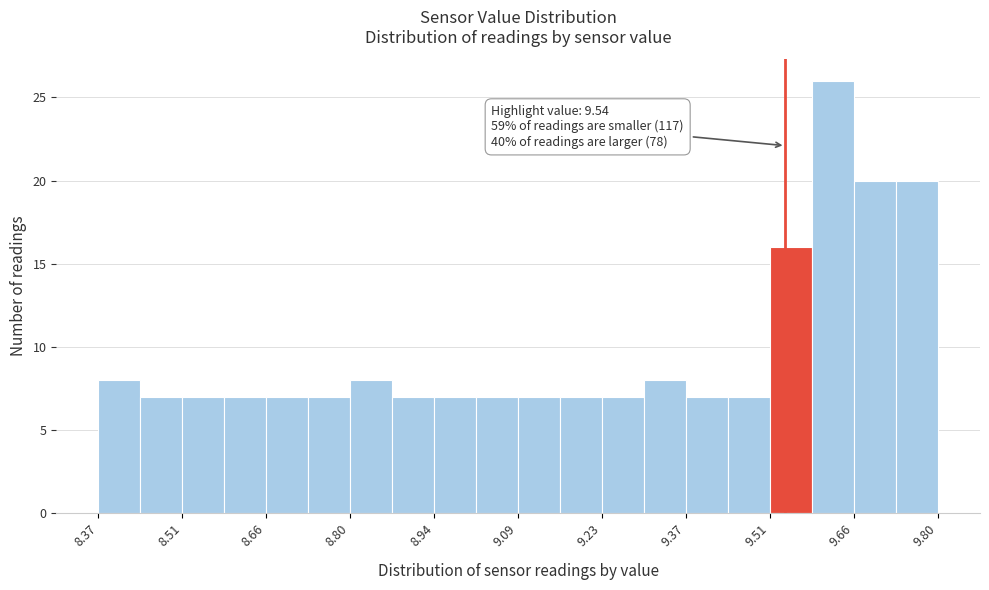

Read against the x-axis, roughly where is the centre of the tallest bar?

9.62